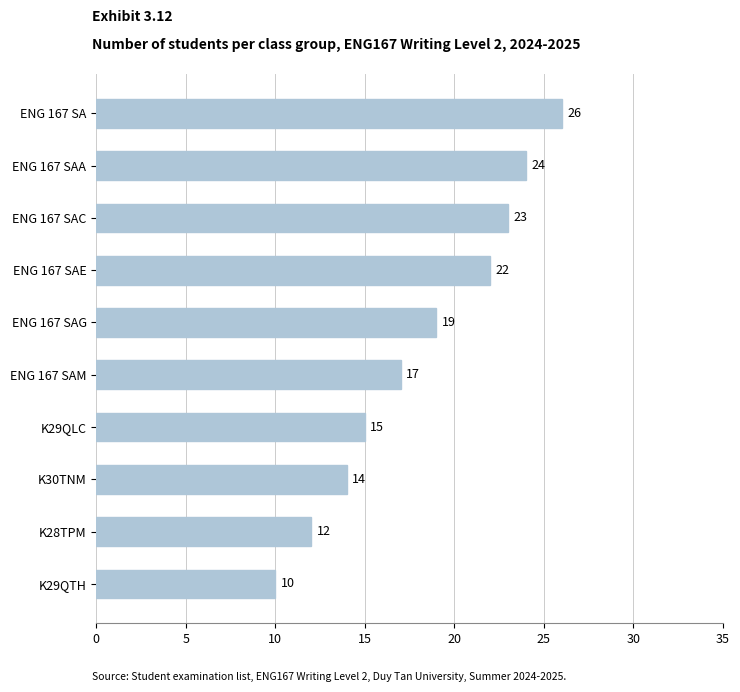

What value does the data have at ENG 167 SAA, to the nearest 10?

20